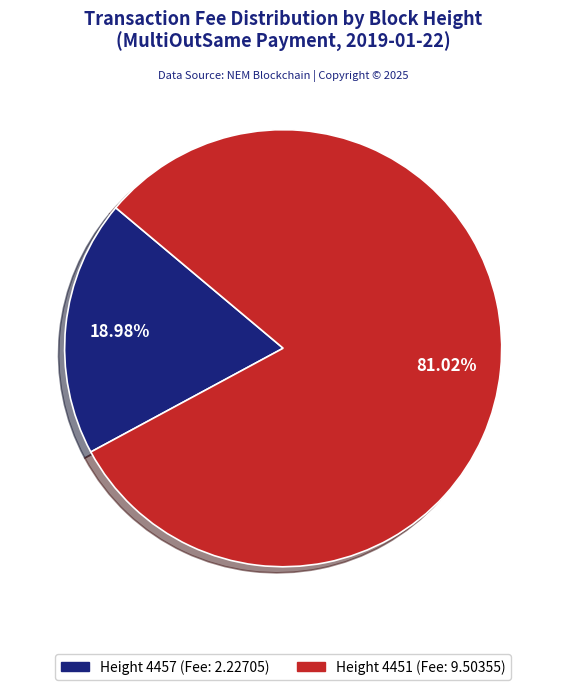

How many segments does this pie chart have?

2